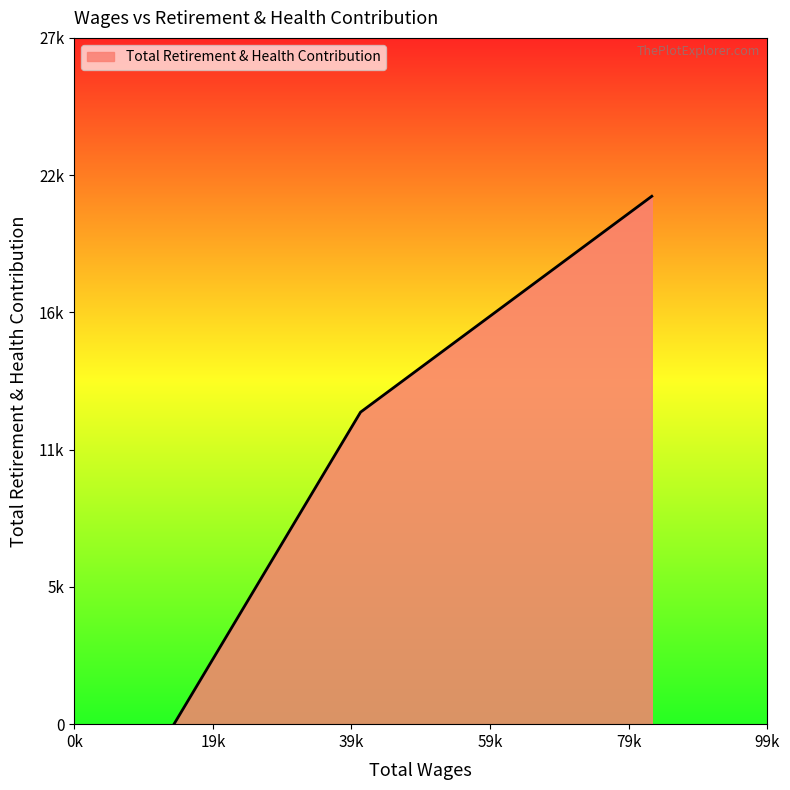

Which label corresponds to the smallest value in the chart?

14257.0